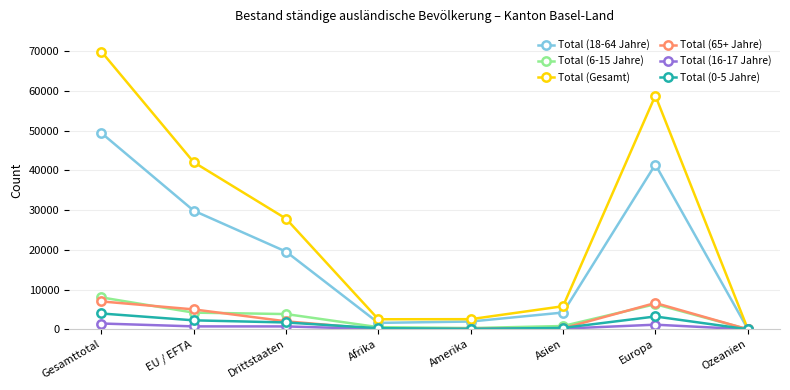

At how many categories does at least one series exceed 36376?

3